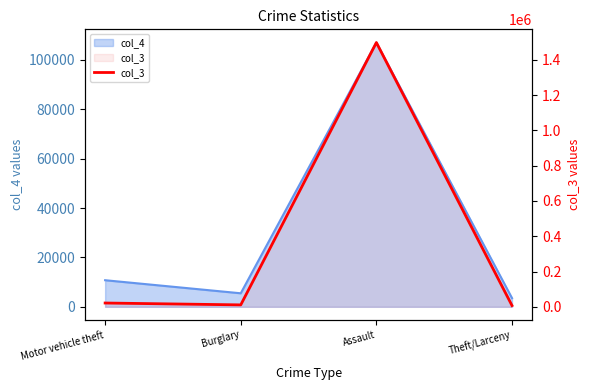

What is the average value?

384462